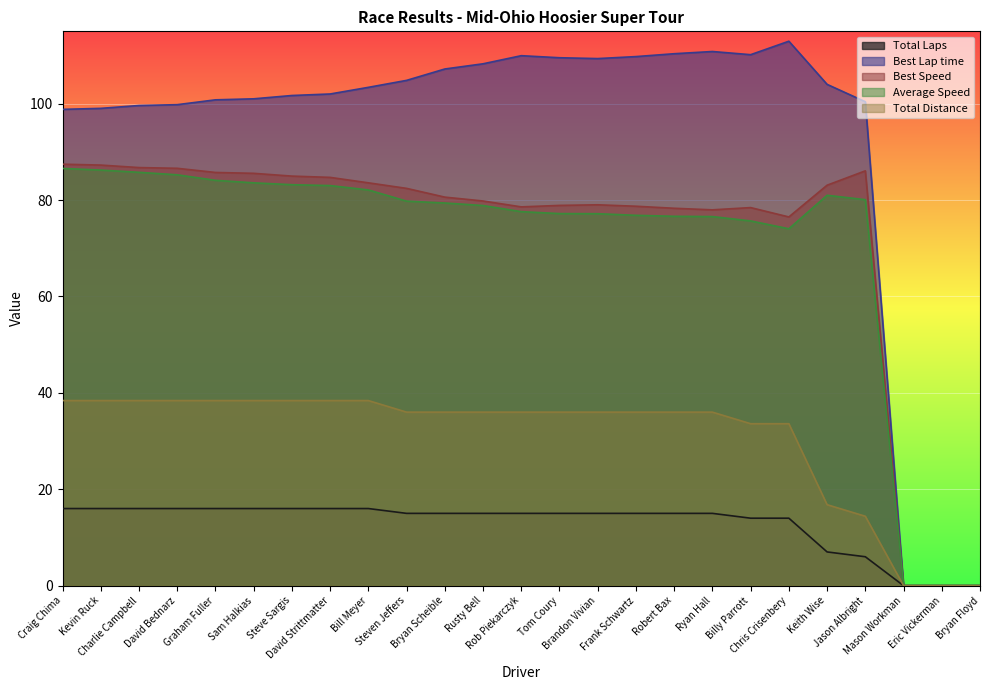

How many values in the Best Speed series are below 80?

12